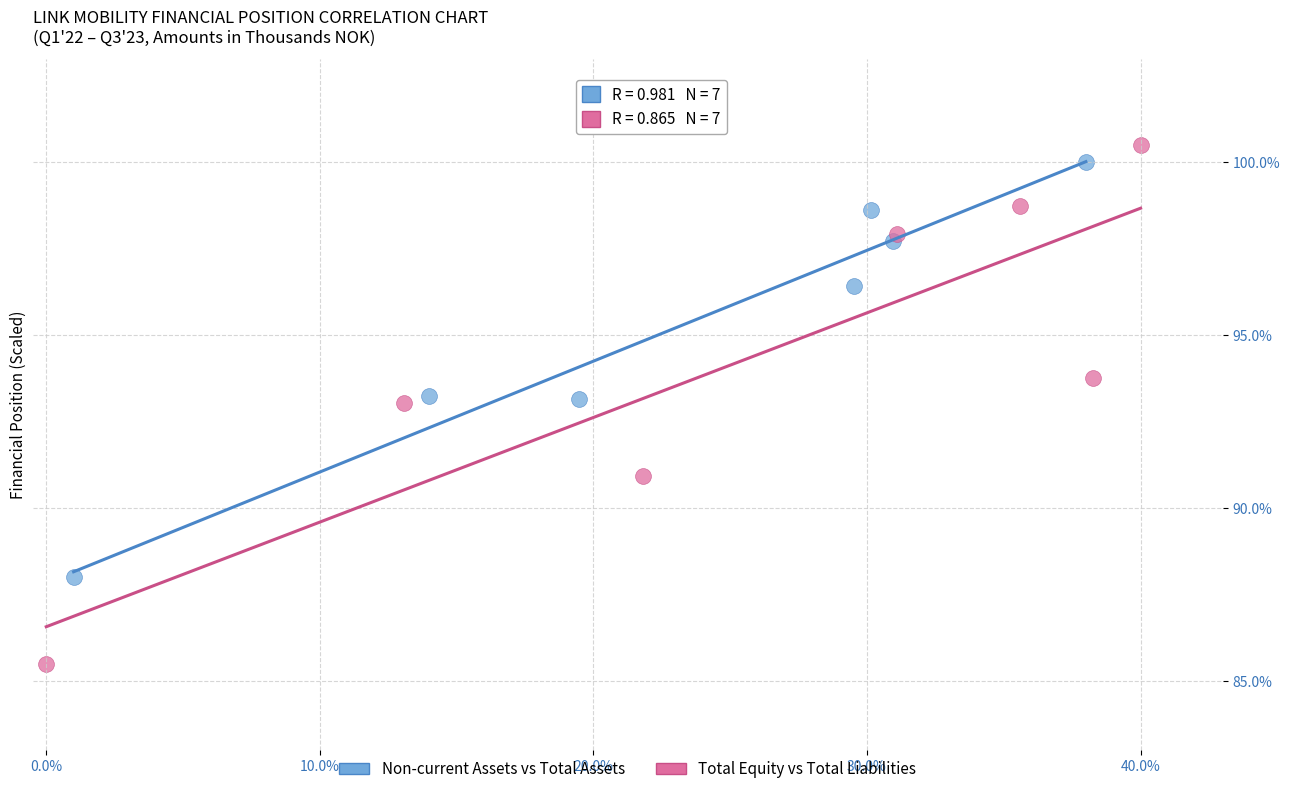

Which series reaches the minimum Y coordinate?

Total Equity vs Total Liabilities